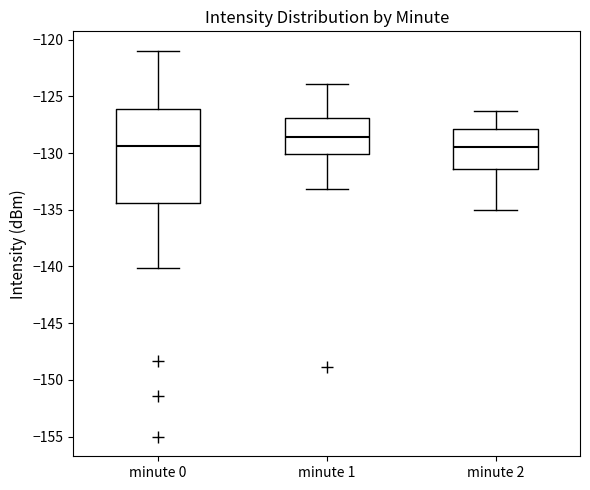

Which box is the tallest, from its lower edge to its upper edge?

minute 0